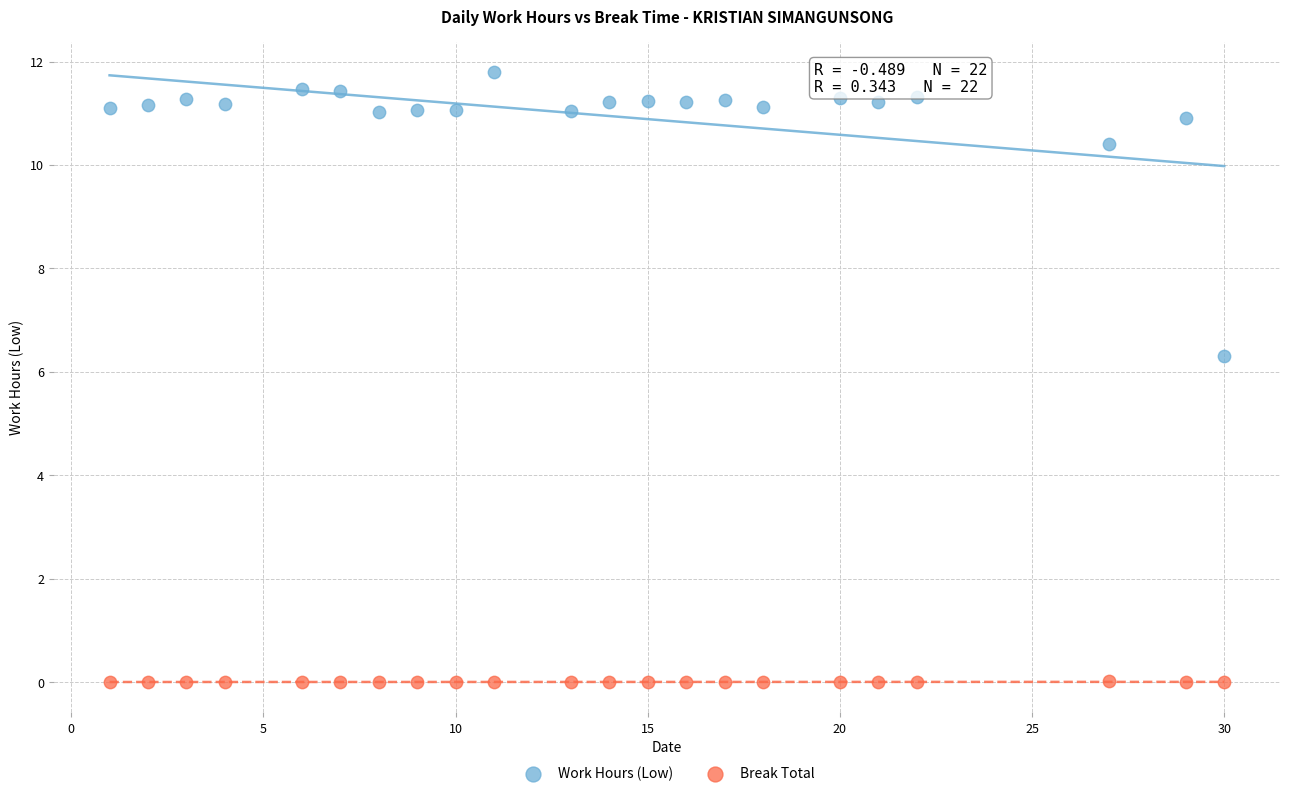

In the Work Hours (Low) series, what Y value is closest to 9?

10.4